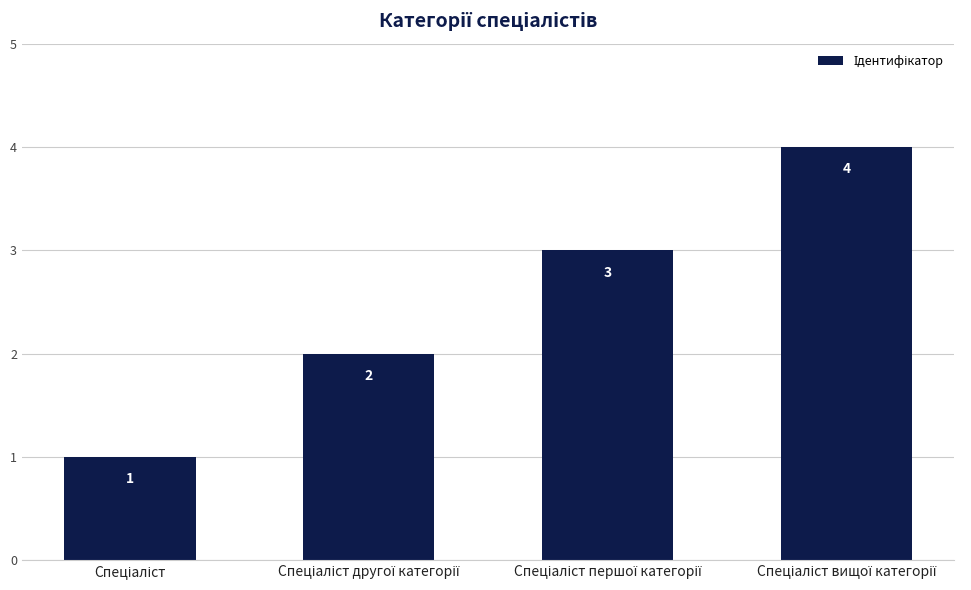

What is the difference between the maximum and minimum values?

3